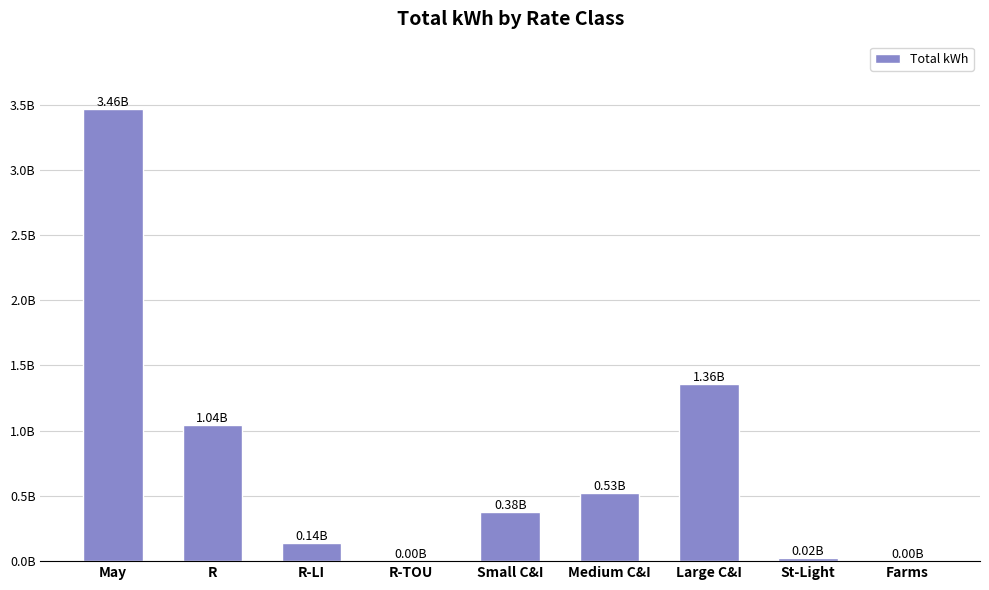

Are the bars horizontal?

No